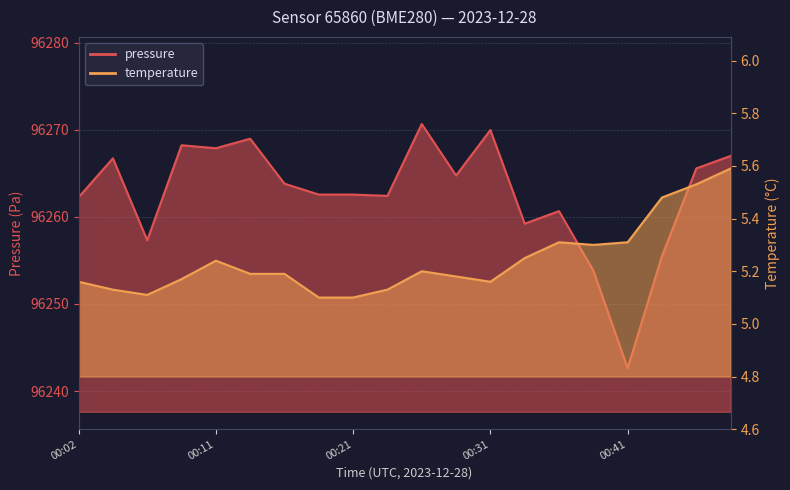

What are all the series names shown in the legend?

pressure, temperature